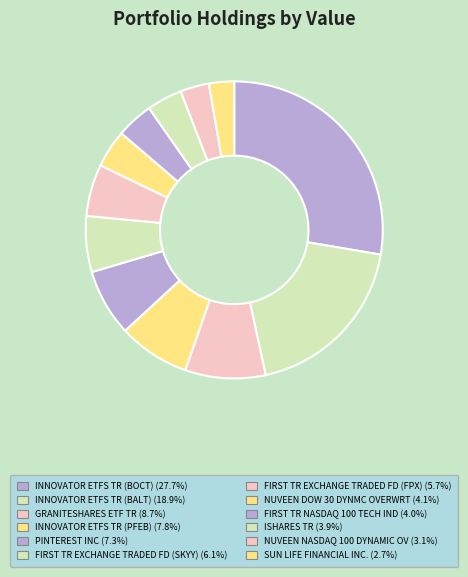

How many segments does this pie chart have?

12